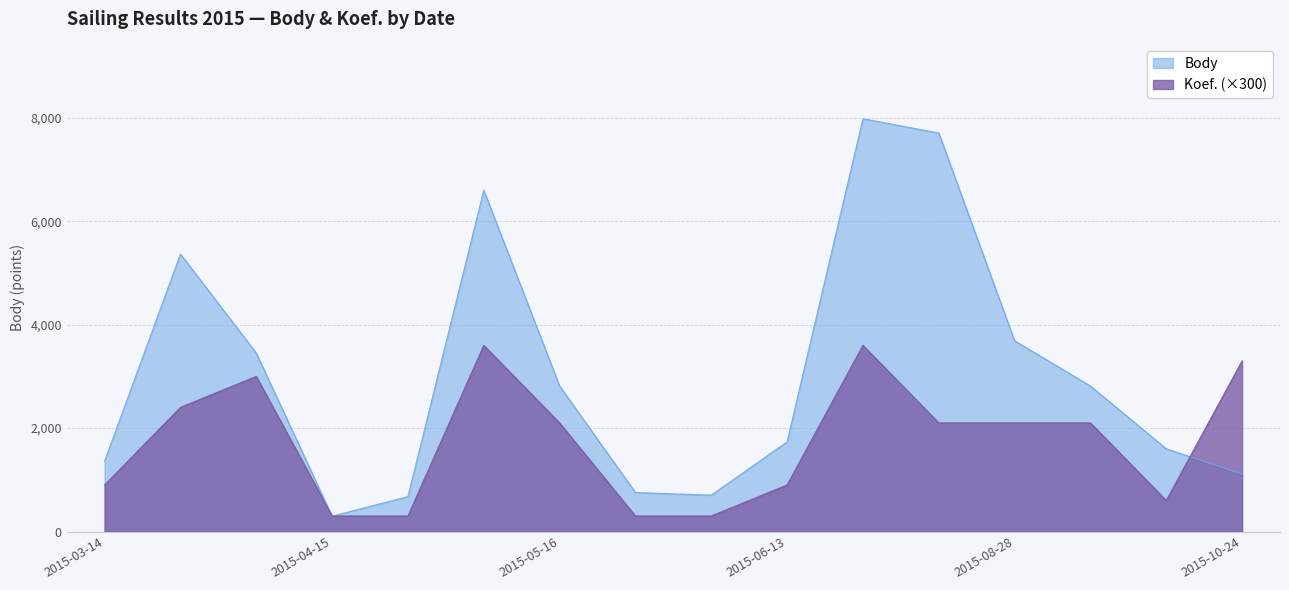

The value of Body at 2015-10-17 is 1600. True or false?

True